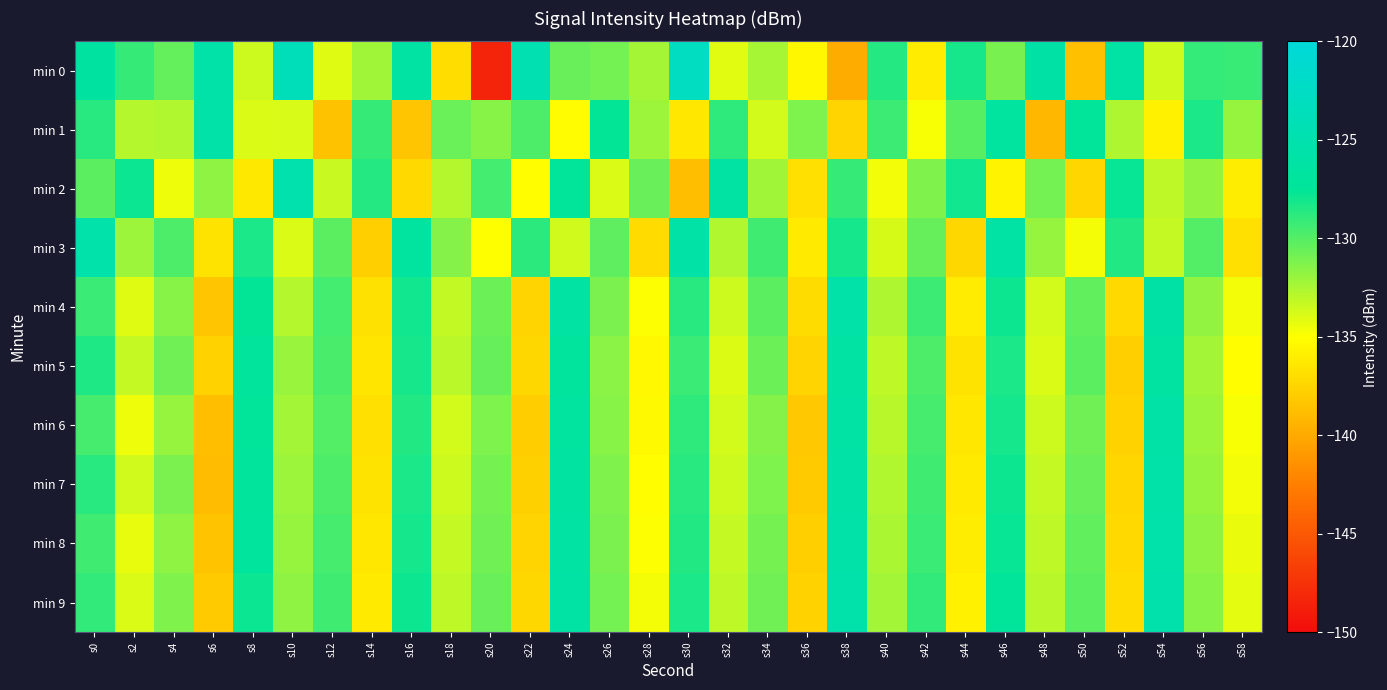

Rank the series by their maximum value, from lowest to highest.

min 5, min 6, min 1, min 4, min 7, min 3, min 8, min 9, min 2, min 0